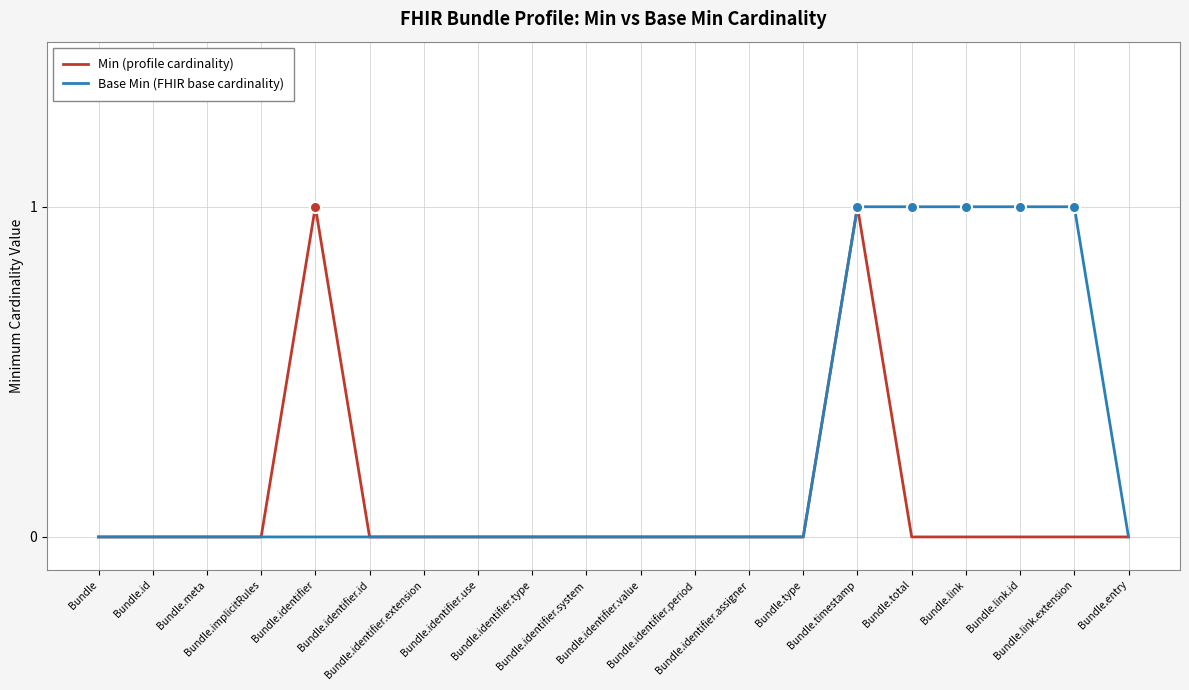

Which series has the largest total across all categories?

Base Min (FHIR base cardinality)